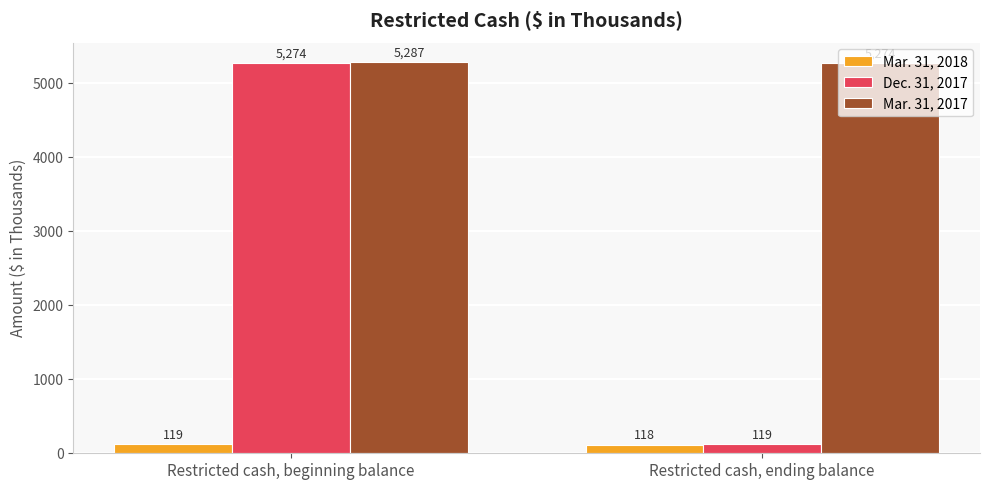

The value of Mar. 31, 2018 at Restricted cash, ending balance is 118. True or false?

True